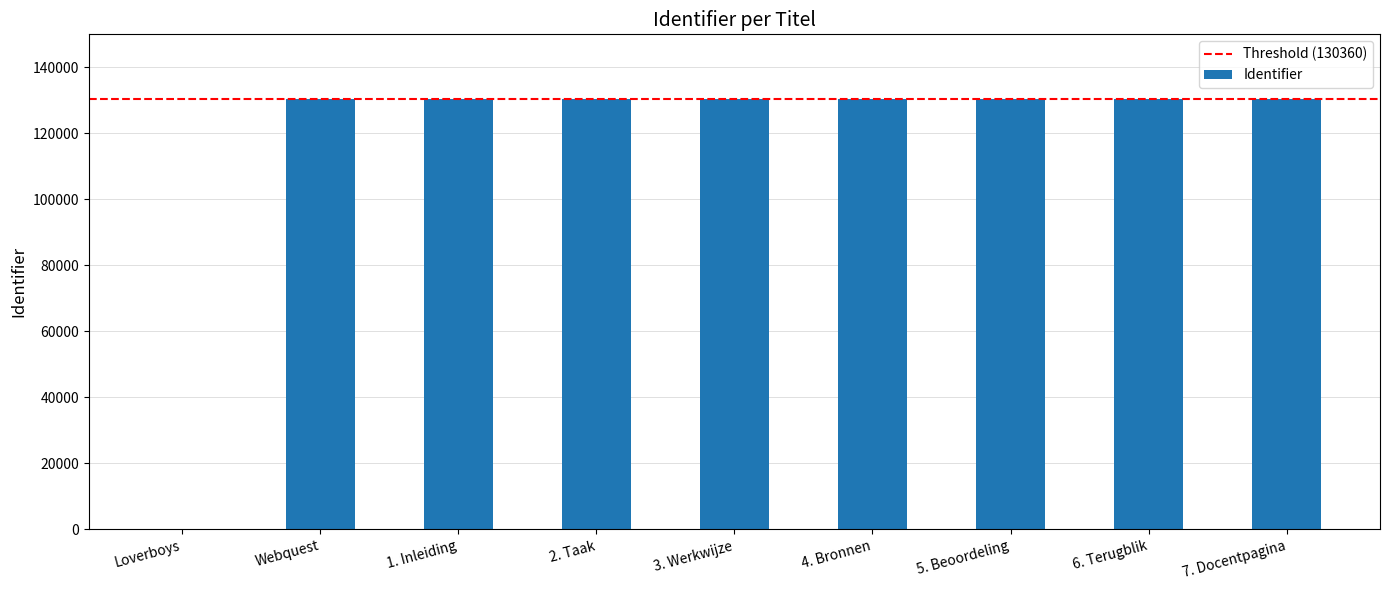

How many values are above zero?

8